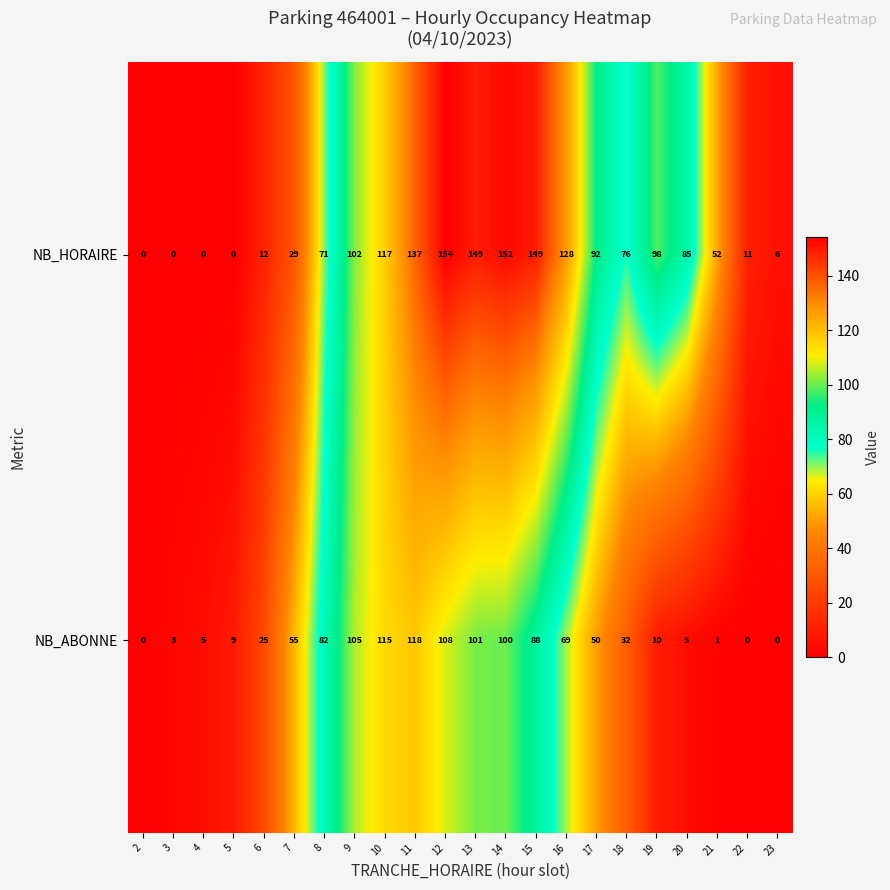

What is the sum of the NB_HORAIRE values at 19 and 22?

109